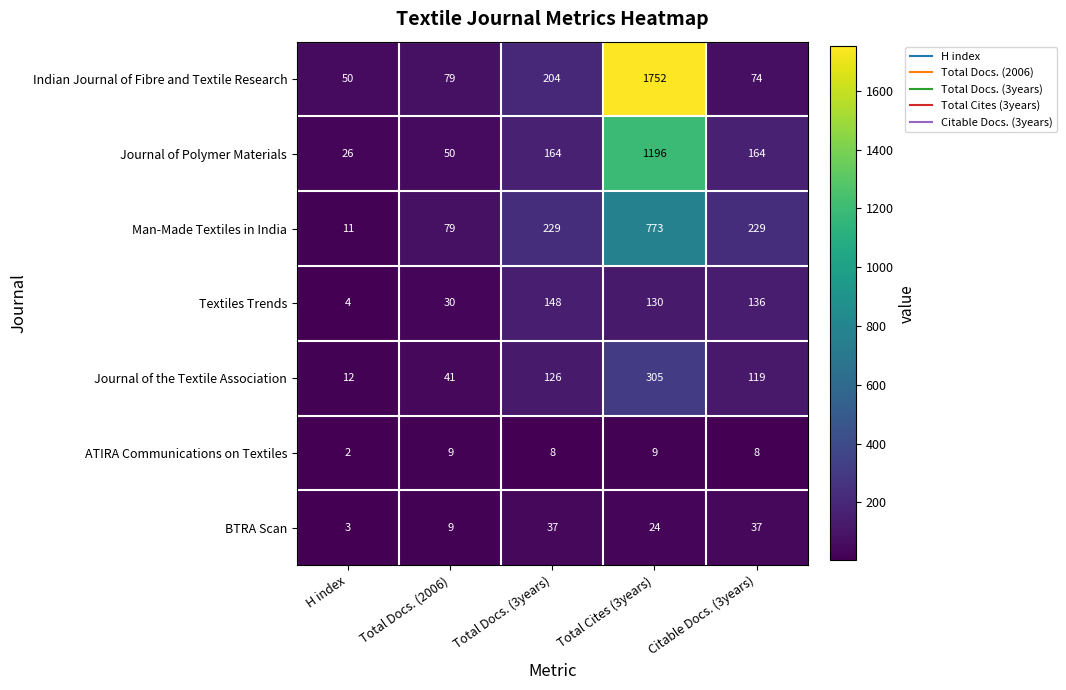

At which label is BTRA Scan closest to 20?

Total Cites (3years)